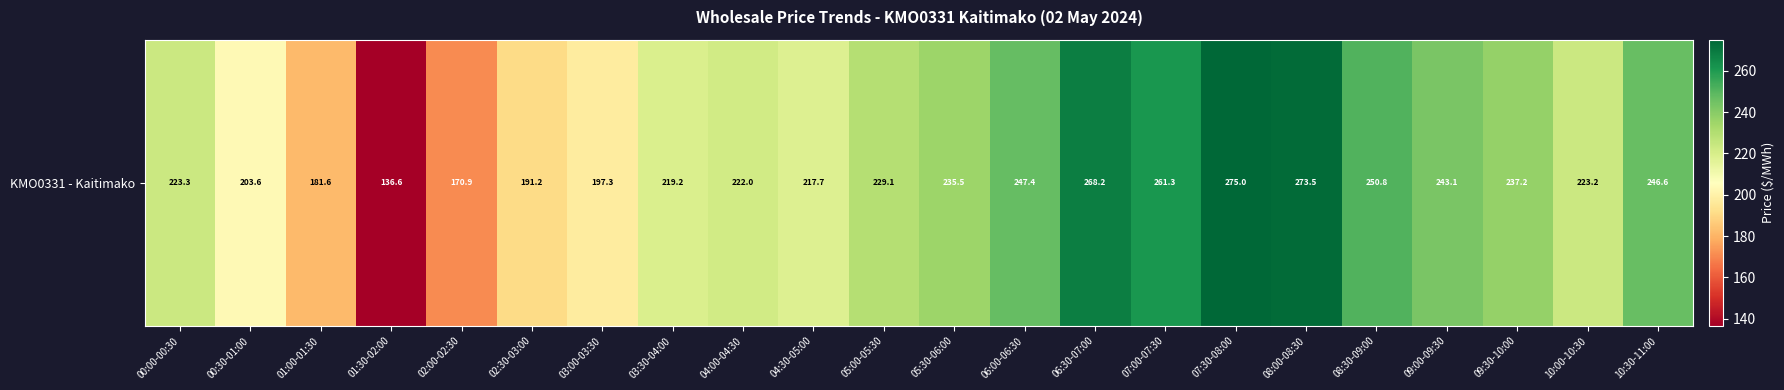

How many data points are above 229?

11